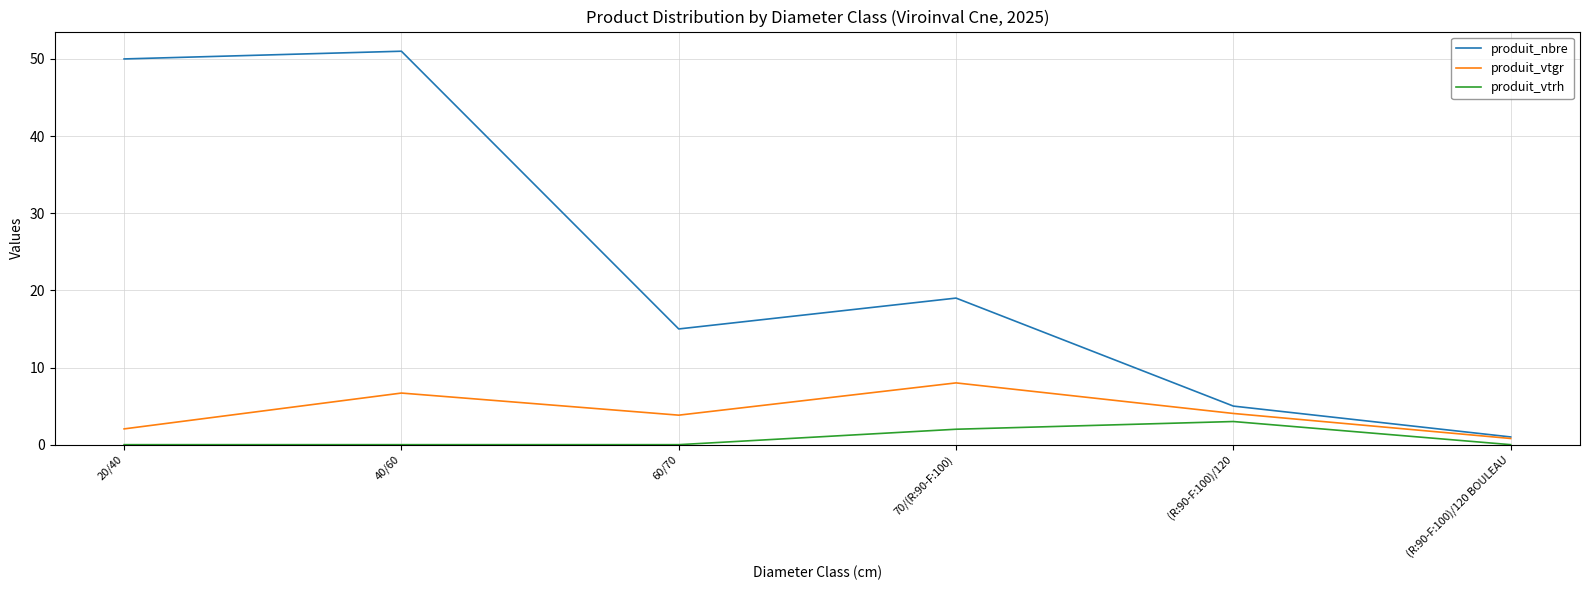

What is the maximum value for produit_nbre?

51.0